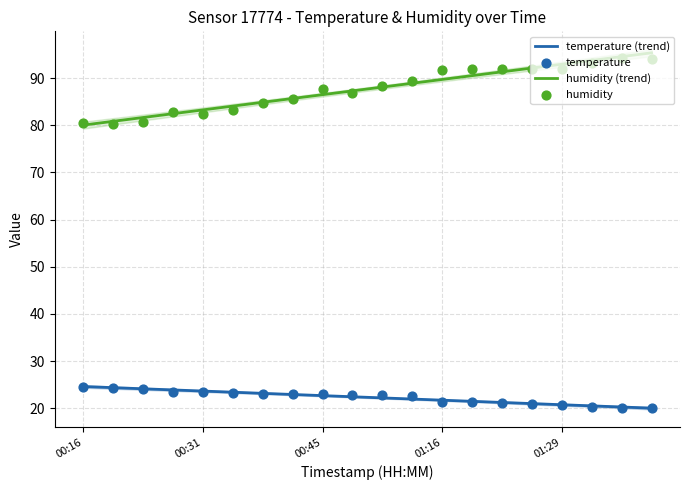

Which series contains the lowest Y value?

temperature